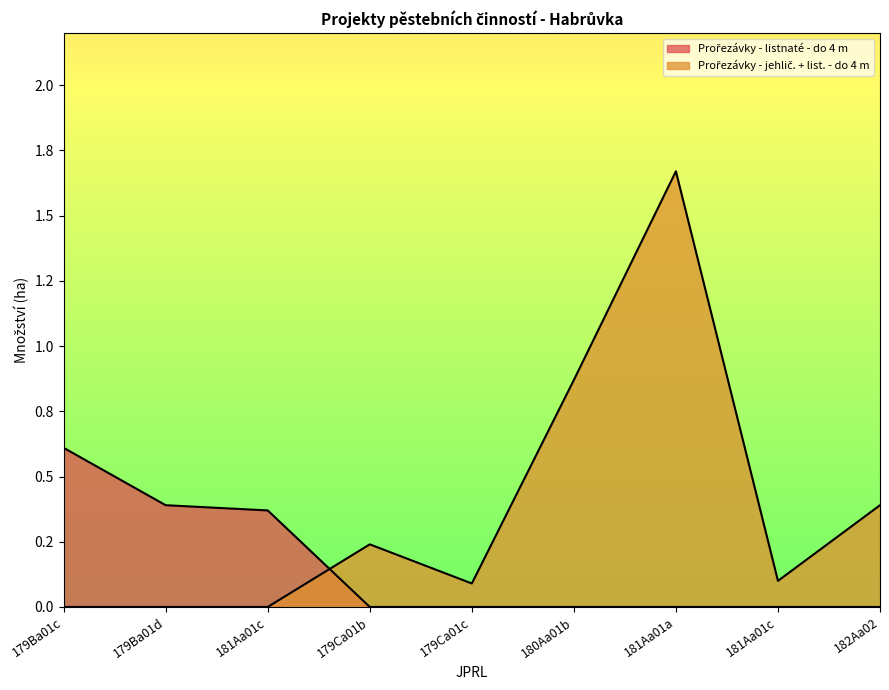

What is the sum of all Prořezávky - jehlič. + list. - do 4 m values?

3.4